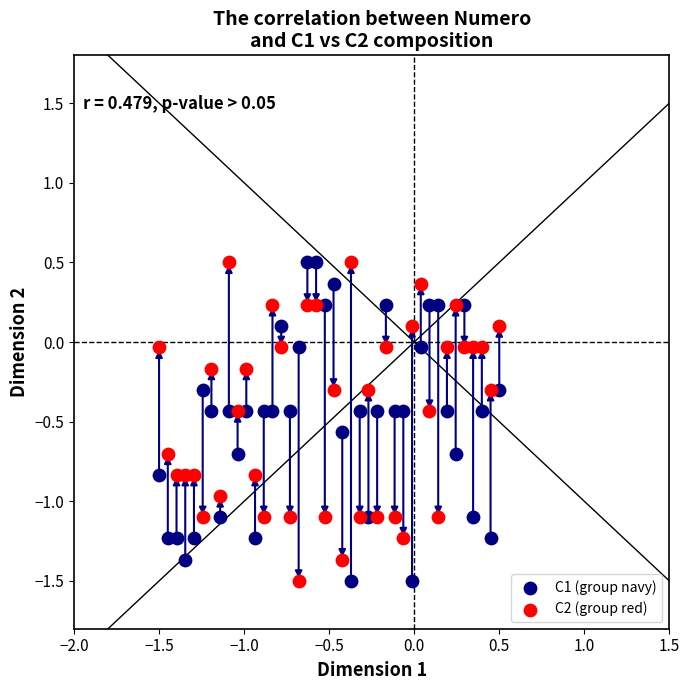

What is the X range (max minus min) for the scatter plot?

2.0